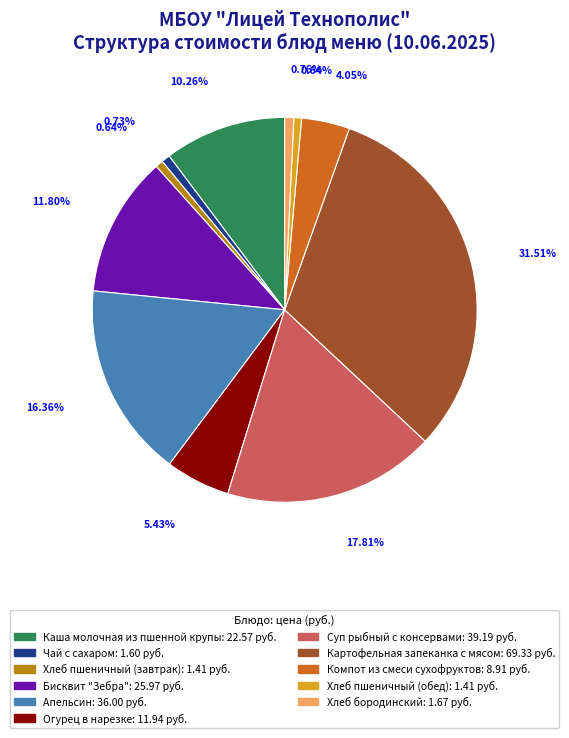

Does Компот из смеси сухофруктов represent more than half of the total?

No